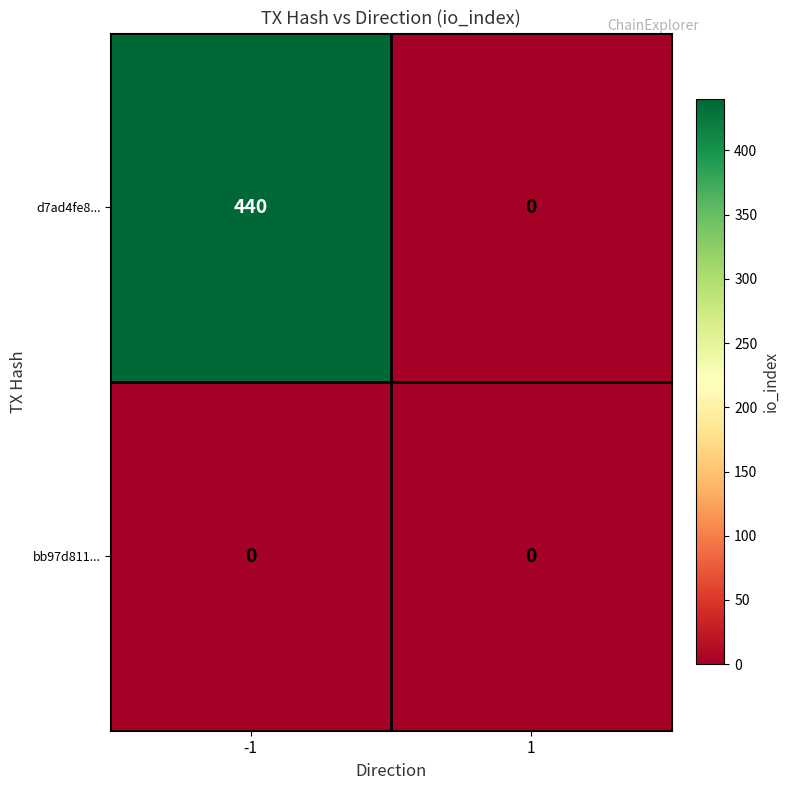

Rank the series at -1 from highest to lowest value.

d7ad4fe8..., bb97d811...